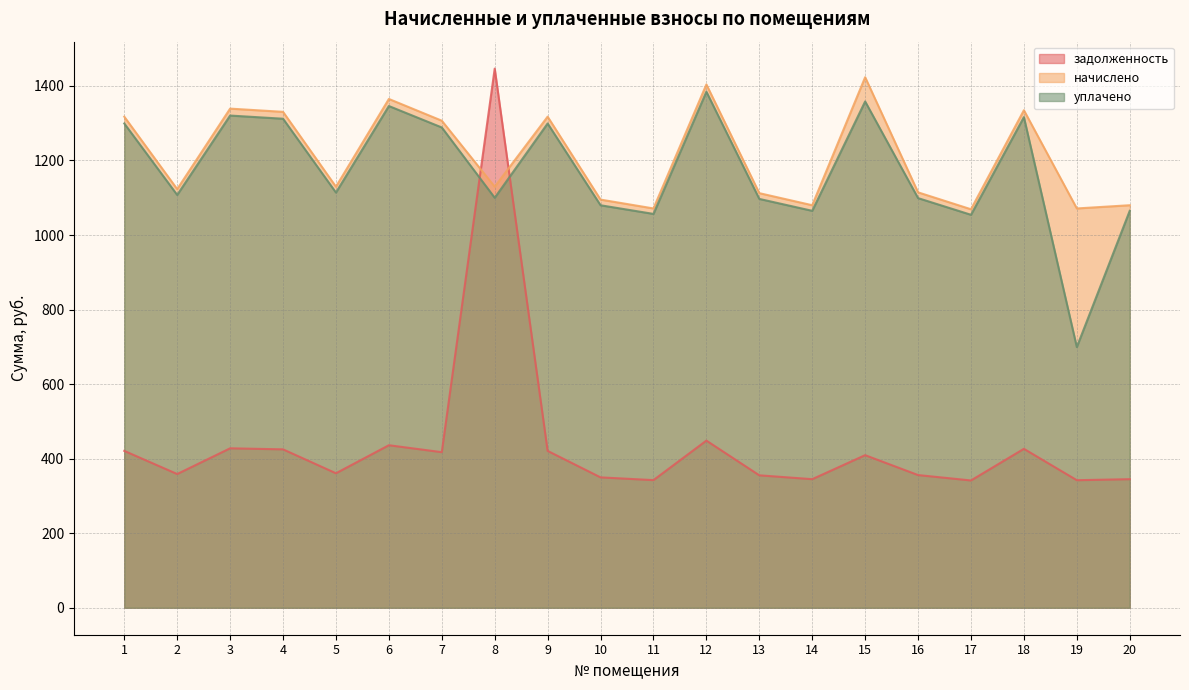

What is the lowest value of the задолженность series?

341.6